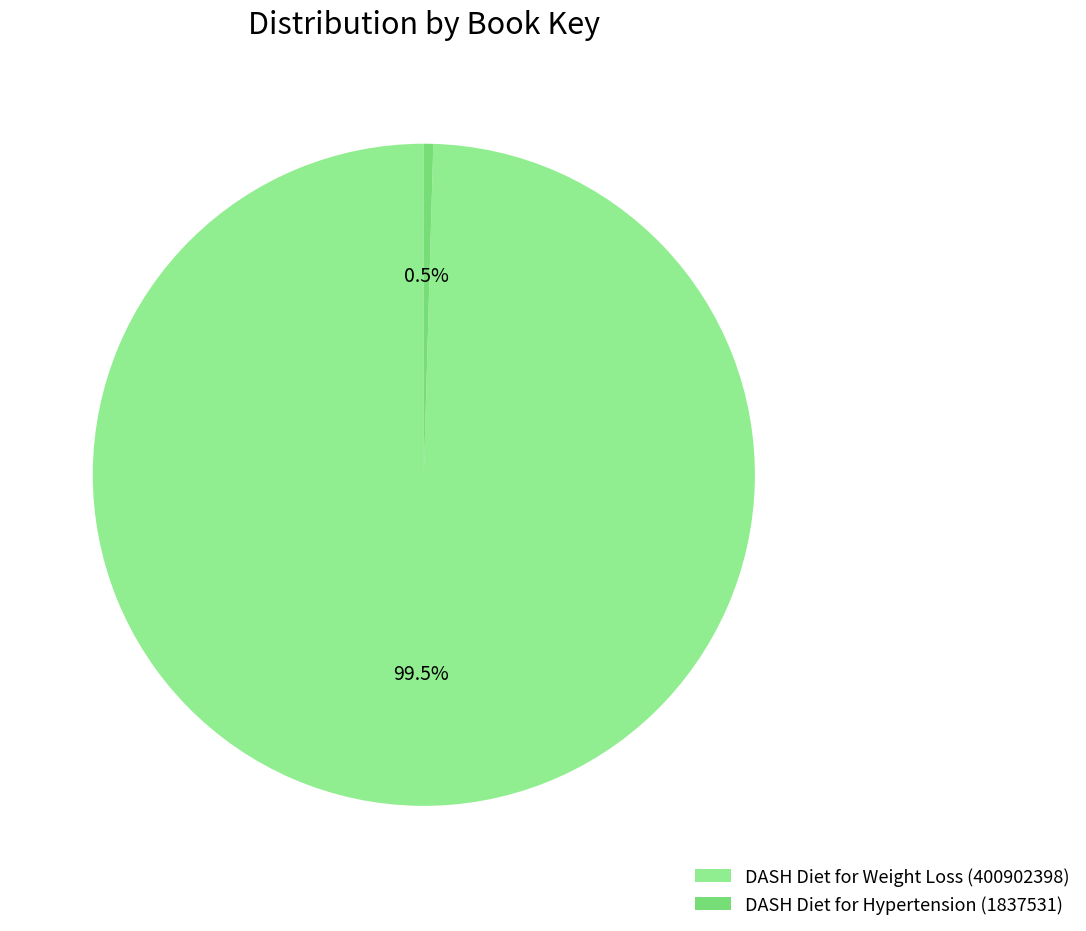

Which category has the smallest portion of the pie?

DASH Diet for Hypertension (1837531)